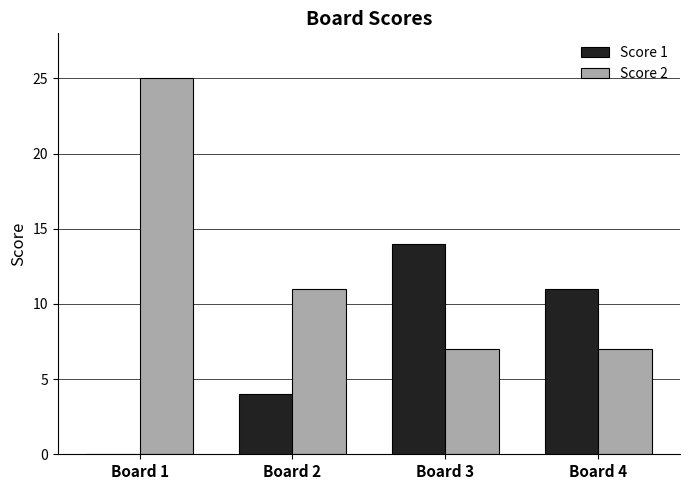

Reading left to right, transcribe all the data shown in this chart.

Score 1: Board 1=0	Board 2=4	Board 3=14	Board 4=11
Score 2: Board 1=25	Board 2=11	Board 3=7	Board 4=7